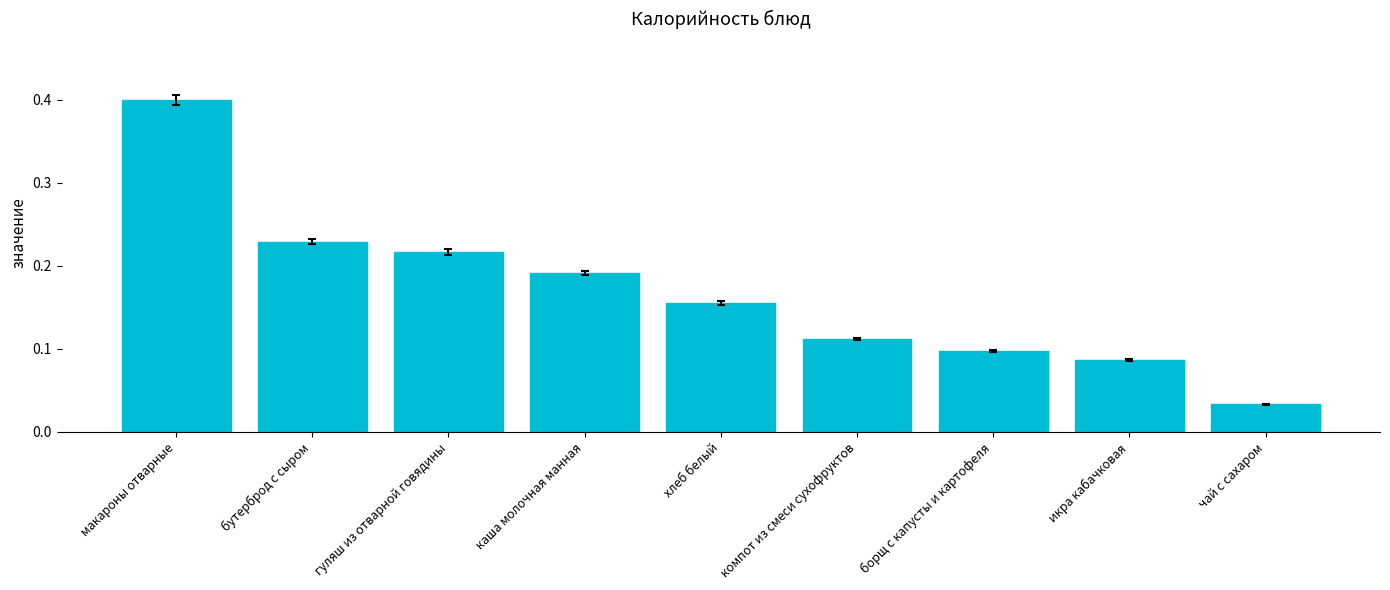

What is the label of the 7th bar from the right?

гуляш из отварной говядины